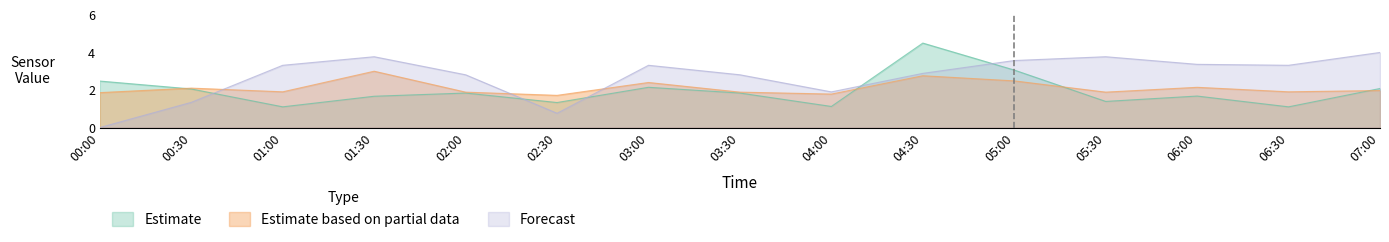

Which series has the largest range (max minus min)?

Forecast